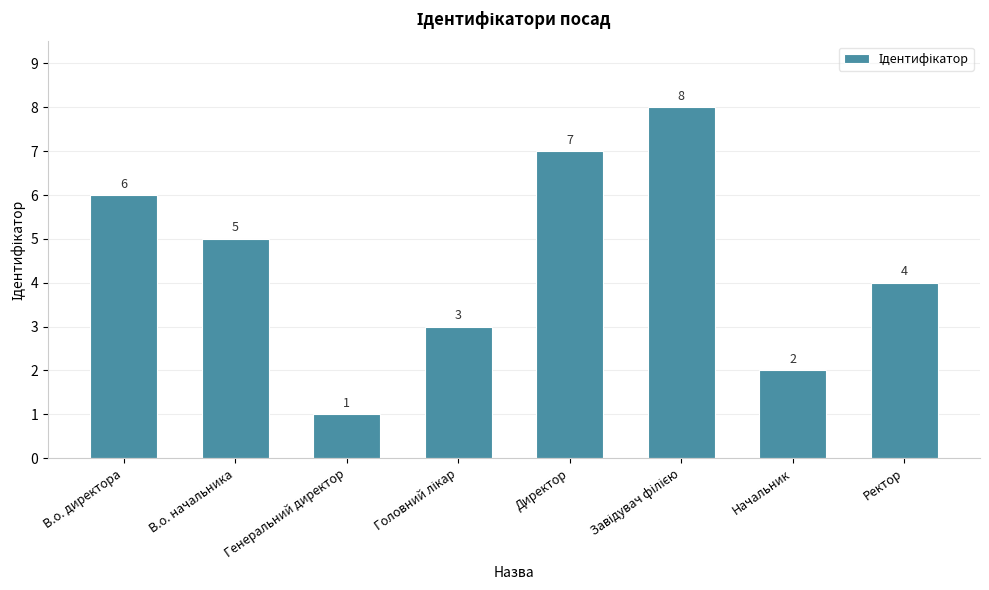

Which has a higher value, Генеральний директор or В.о. начальника?

В.о. начальника